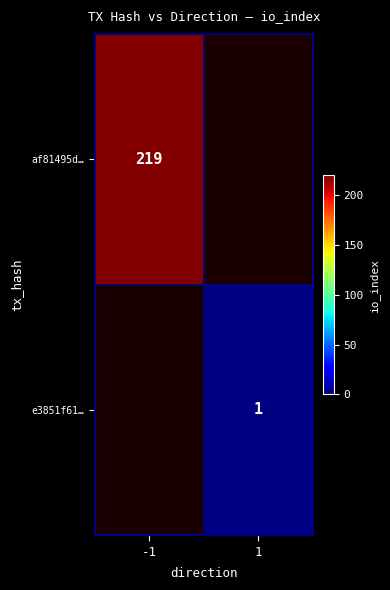

At how many categories does at least one series exceed 182?

1